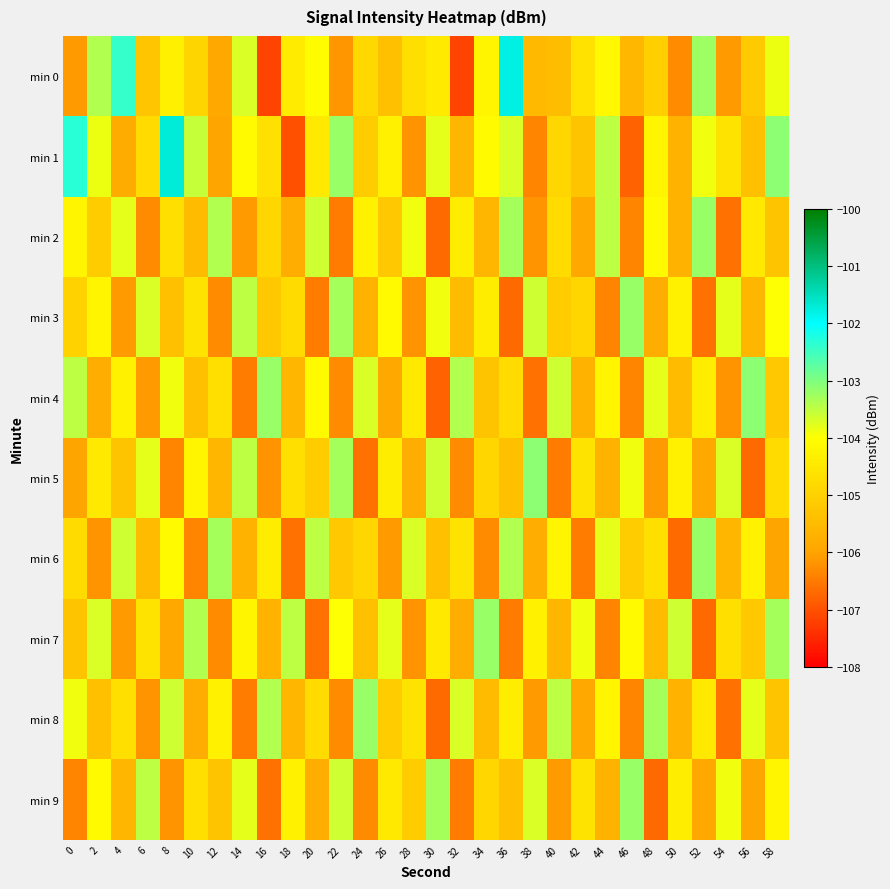

What is the minimum value shown in the chart?

-107.2